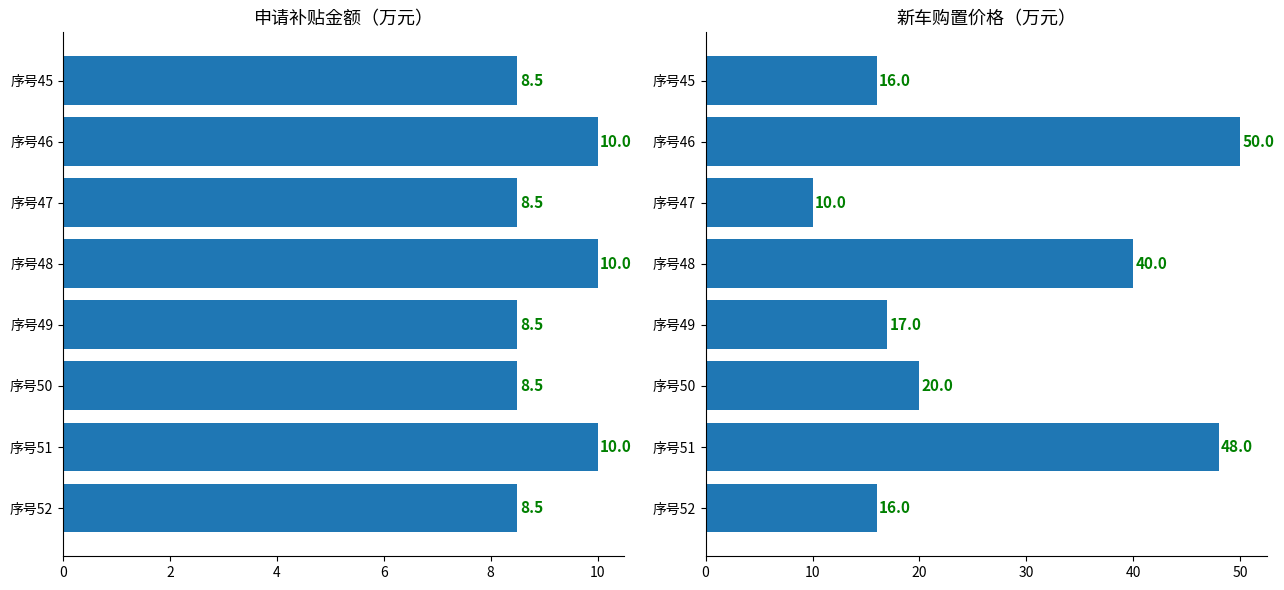

How many data points in 新车购置价格（万元） are less than 20?

4